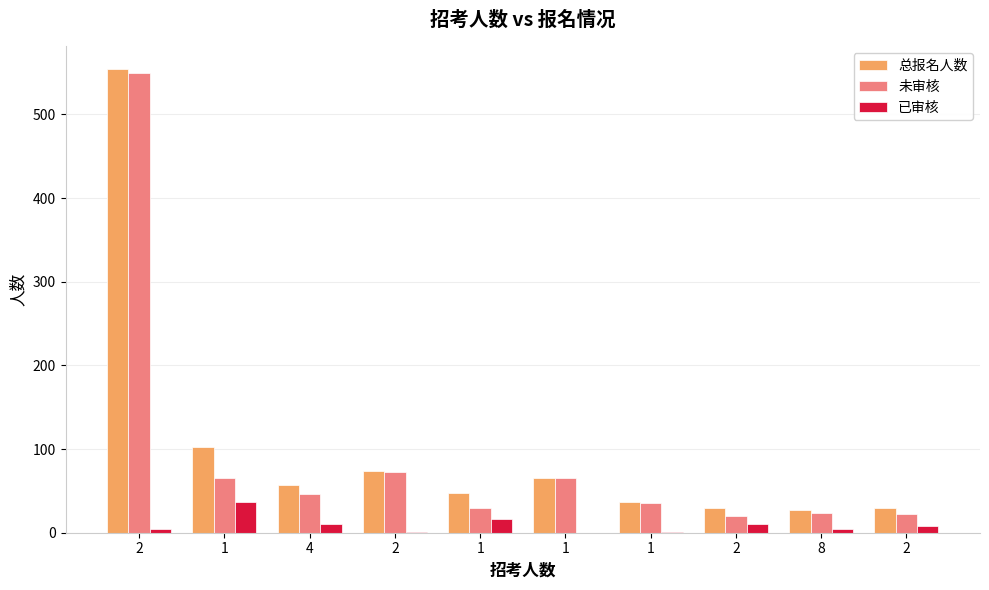

How many series are shown in this chart?

3